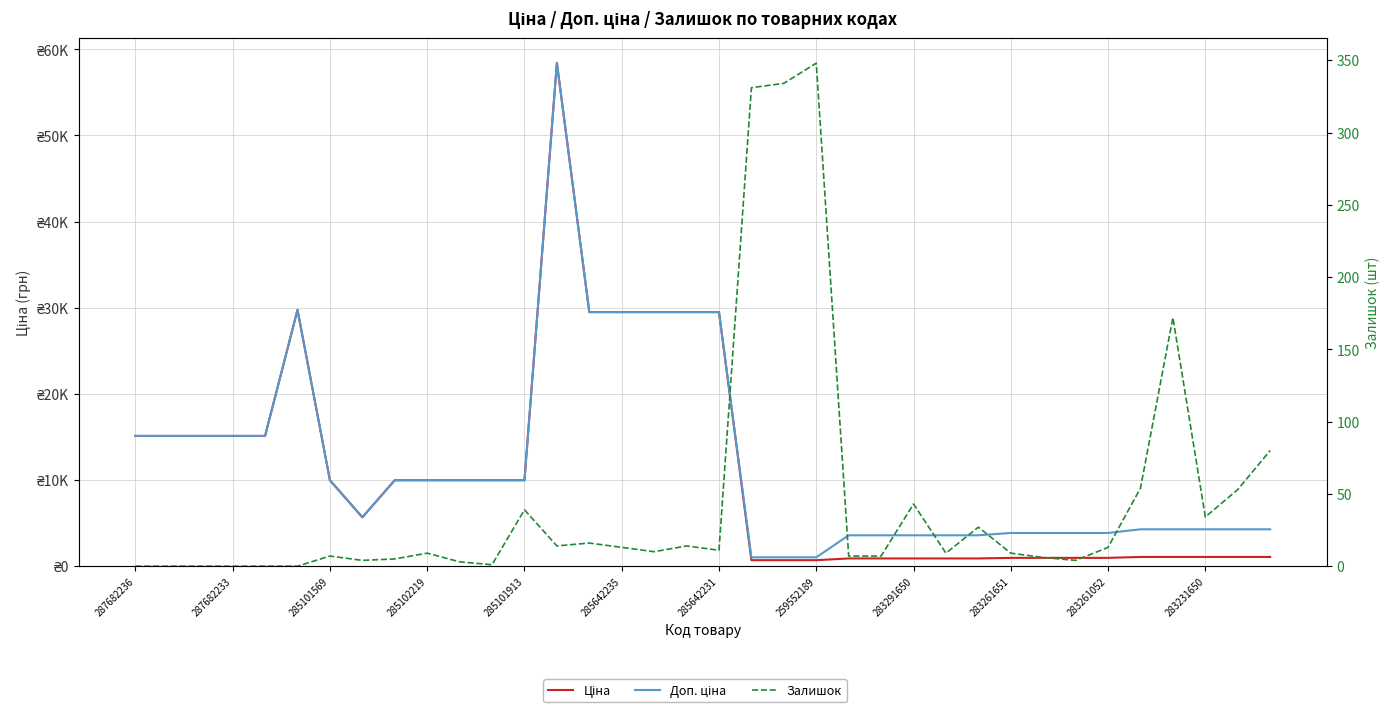

What is the minimum value for Ціна?

693.7